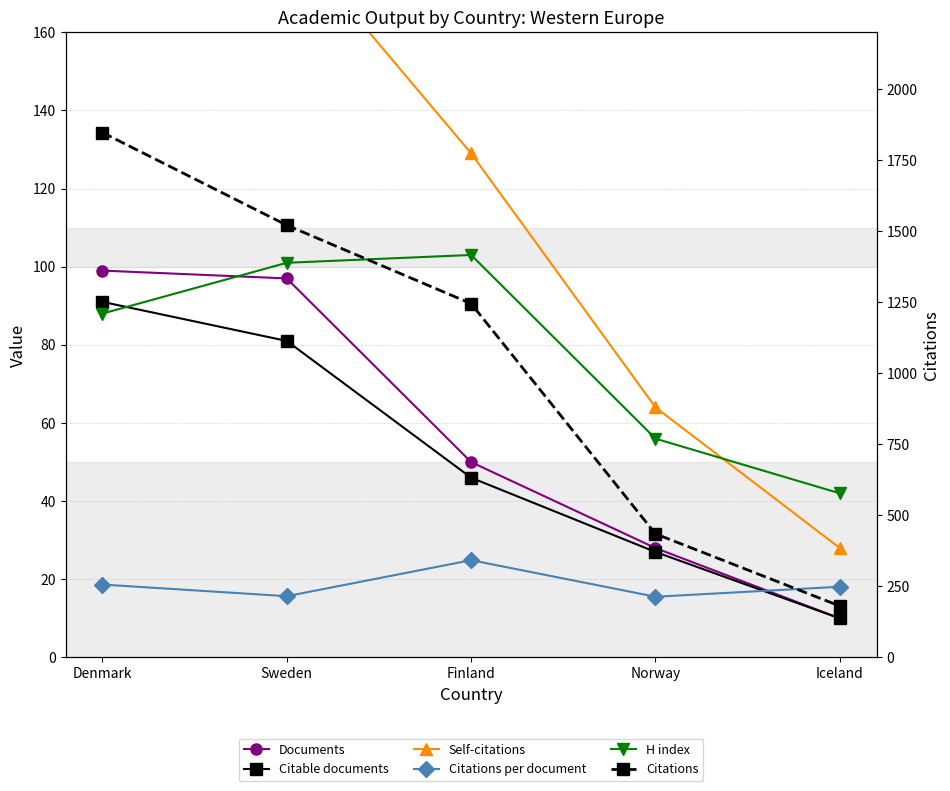

At Finland, list the series in order from smallest to largest.

Citations per document, Citable documents, Documents, H index, Self-citations, Citations